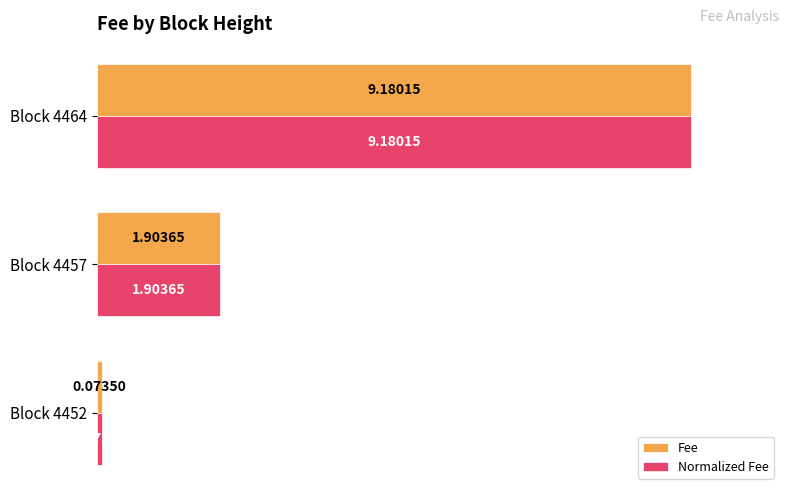

What is the difference between the Normalized Fee values at Block 4457 and Block 4452?

1.8